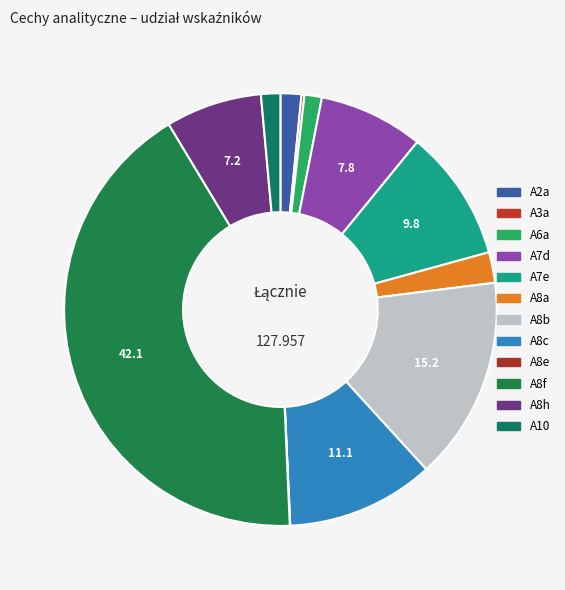

Is there any slice that represents more than half of the pie?

No